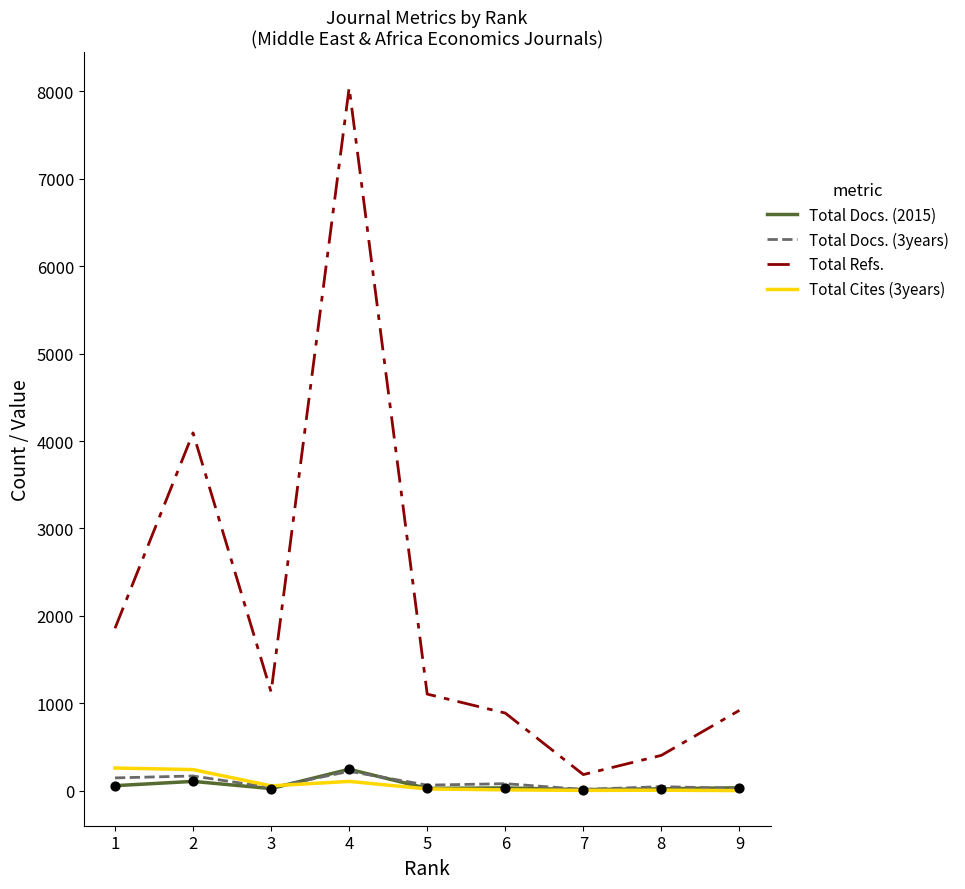

At which category is the sum across all series the highest?

4